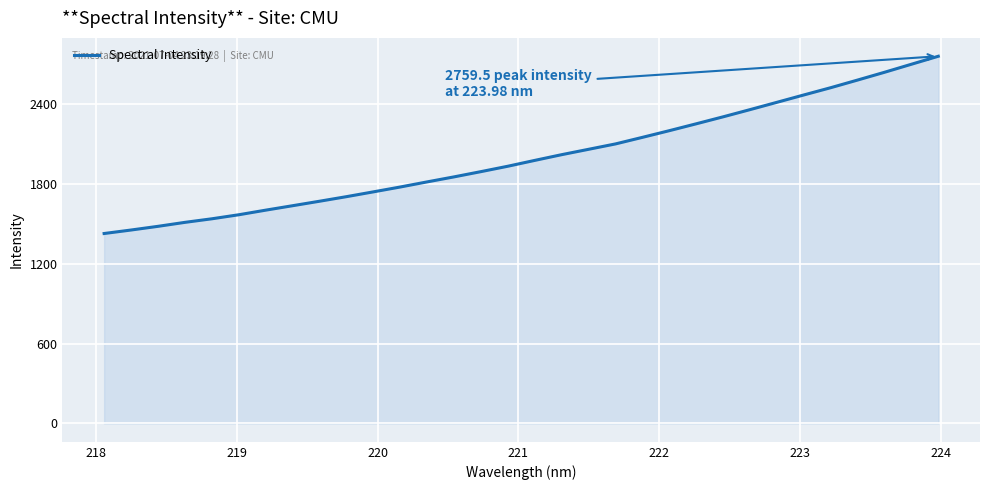

True or false: there are more than 1 points higher than both neighbors.

False